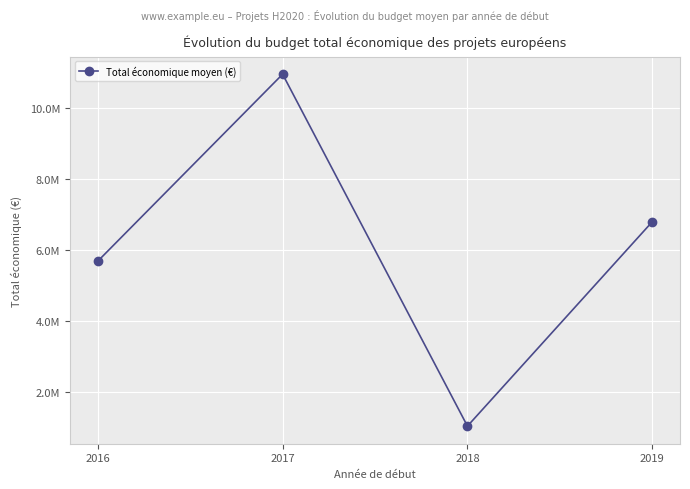

Reading left to right, transcribe all the data shown in this chart.

2016=5676284.6	2017=10946366.0	2018=1026006.5	2019=6787075.0